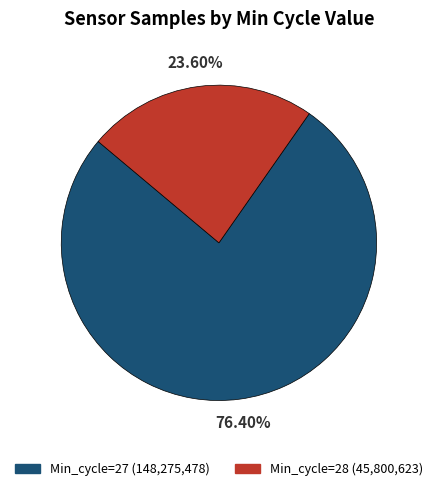

Is there any slice that represents more than half of the pie?

Yes